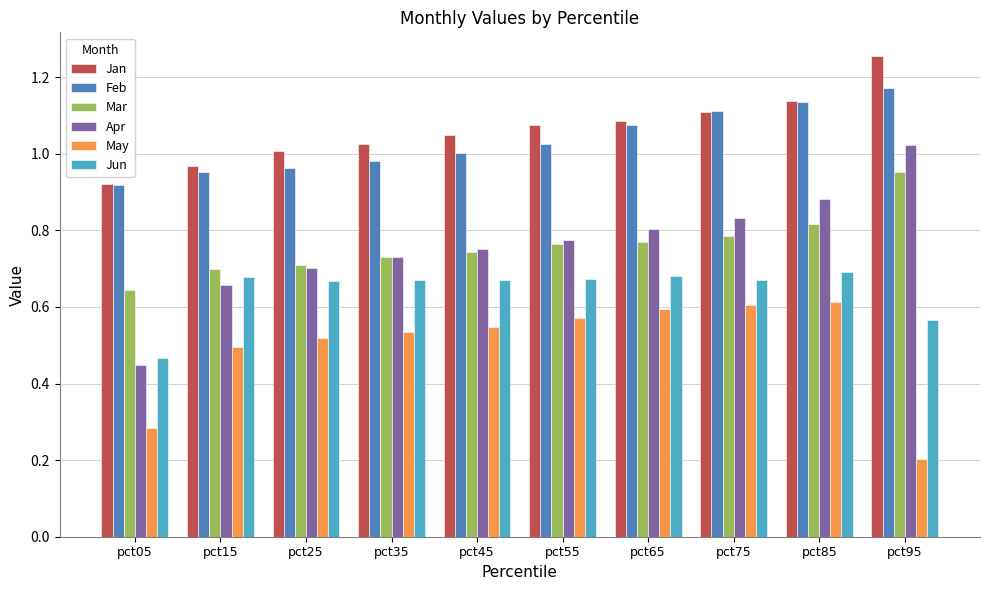

Where is May nearest to the value 0?

pct95